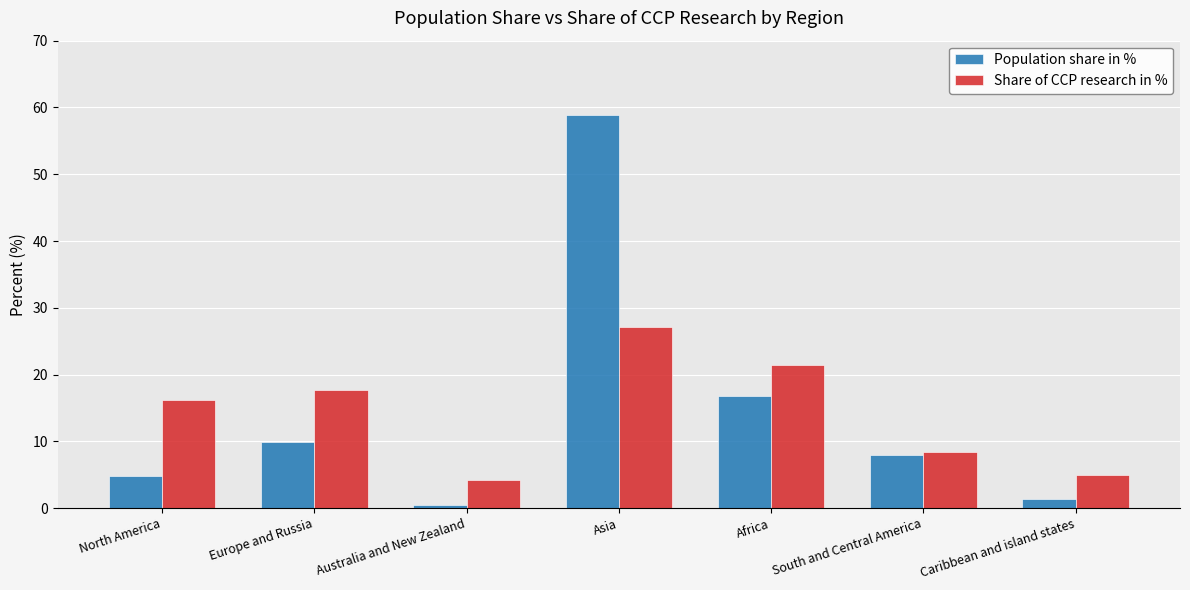

What is the average value of the Population share in % series?

14.3